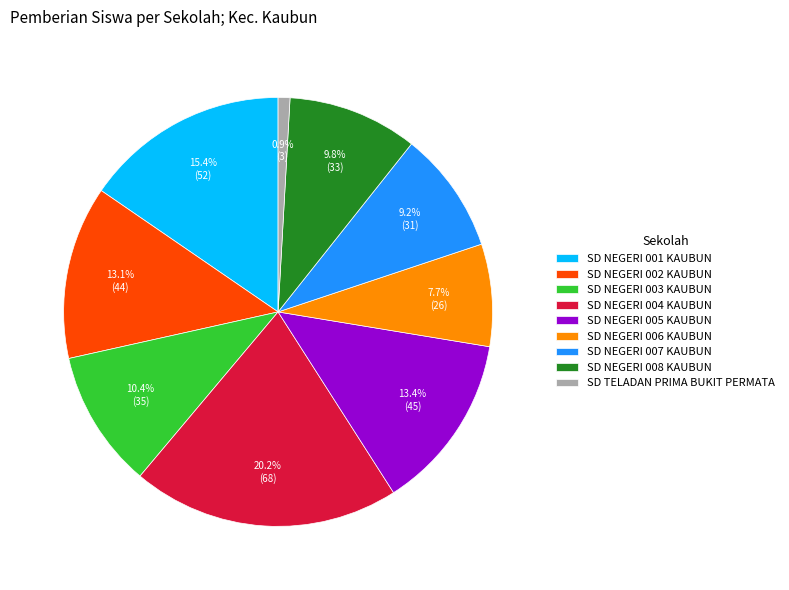

How many slices are in this pie chart?

9